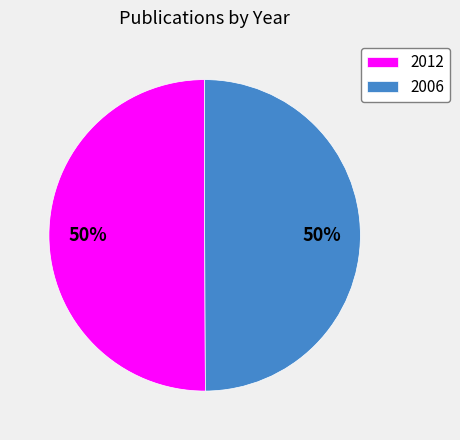

What is the ratio of the value at 2012 to the value at 2006?

1.0